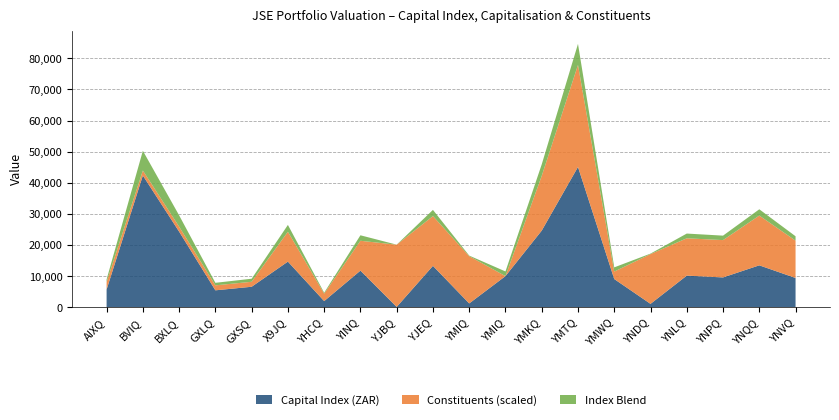

Does the chart have visible grid lines?

Yes